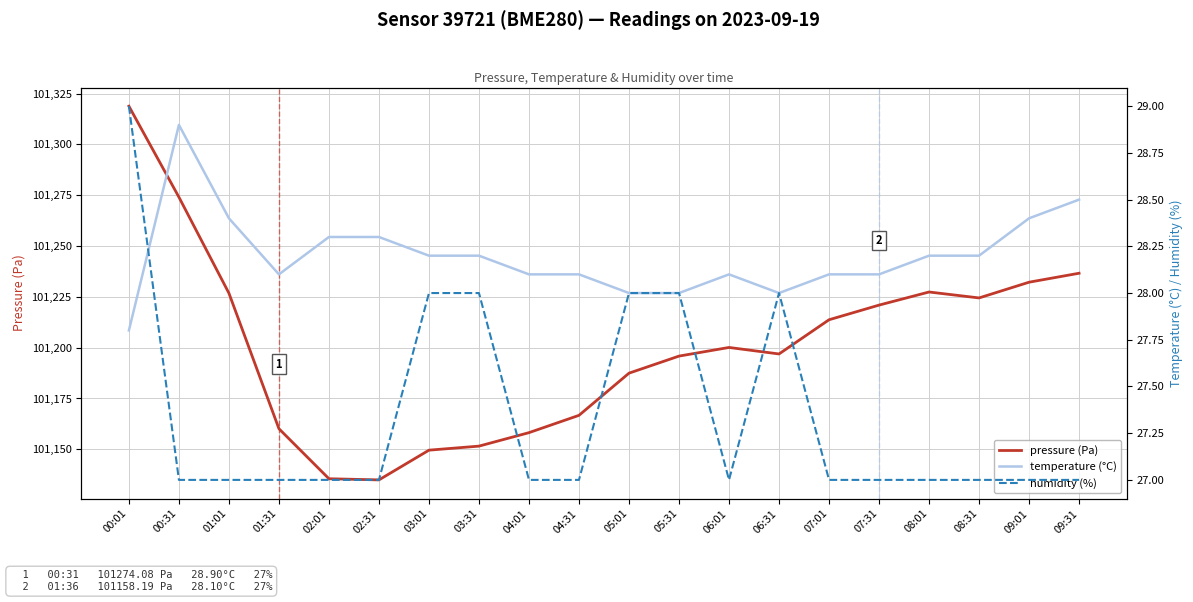

Which series changed the most between 01:01 and 06:01?

pressure (Pa)